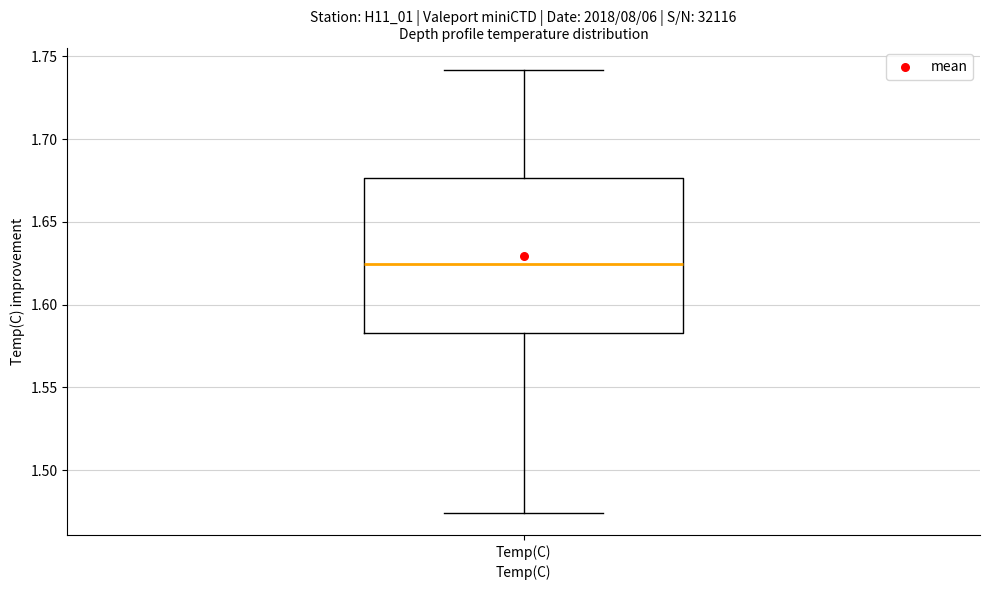

Transcribe this box plot: give where the median line is, the range the box spans, and where the two whiskers end, as read against the y-axis. The values are not printed on the chart, so give them approximately, as read against the axis.

median 1.625, box 1.585 to 1.675, whiskers 1.475 to 1.740